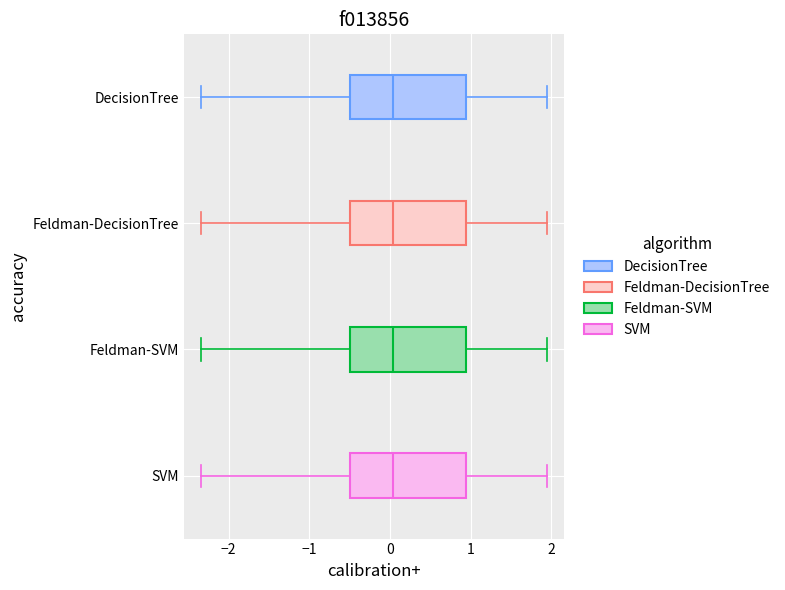

Reading bottom to top, transcribe this box plot: for each box, give where its median line is, the range the box spans, and where its two whiskers end, as read against the x-axis. The values are not printed on the chart, so give them approximately, as read against the axis.

SVM: median 0.0, box -0.5 to 0.9, whiskers -2.3 to 1.9
Feldman-SVM: median 0.0, box -0.5 to 0.9, whiskers -2.3 to 1.9
Feldman-DecisionTree: median 0.0, box -0.5 to 0.9, whiskers -2.3 to 1.9
DecisionTree: median 0.0, box -0.5 to 0.9, whiskers -2.3 to 1.9